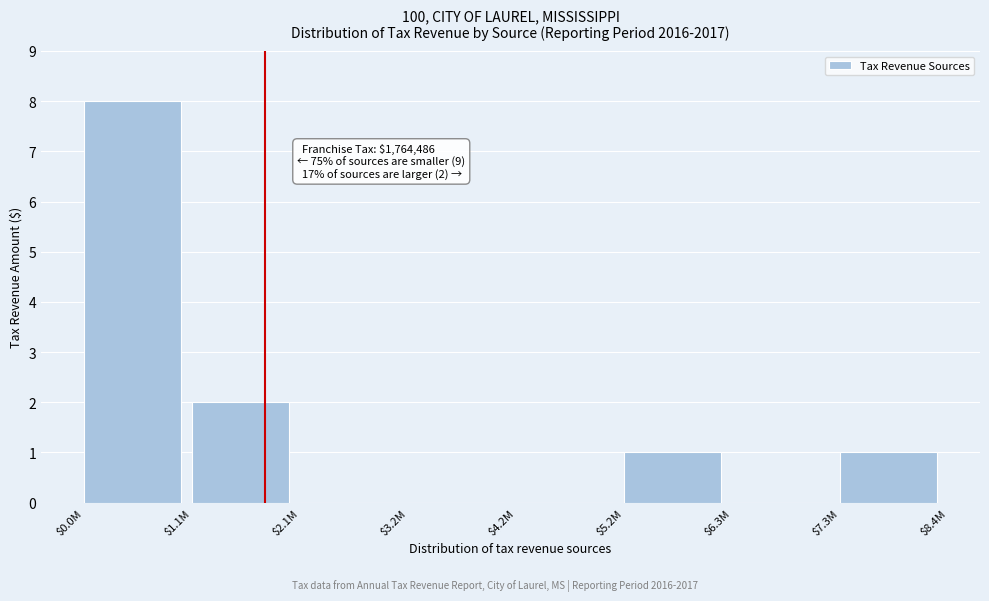

What is the sum of all values?

12